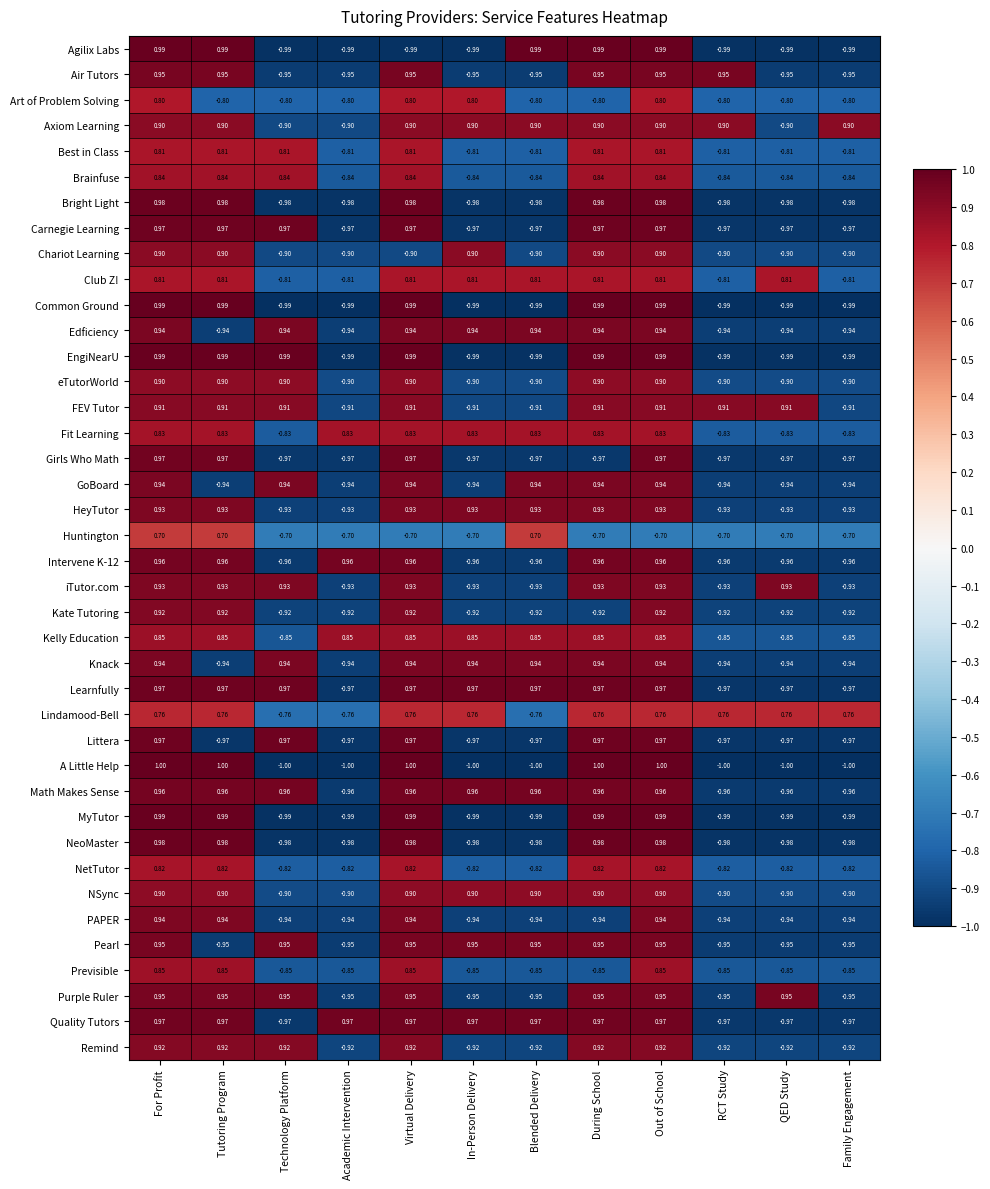

How many data points in Best in Class are less than 0?

6